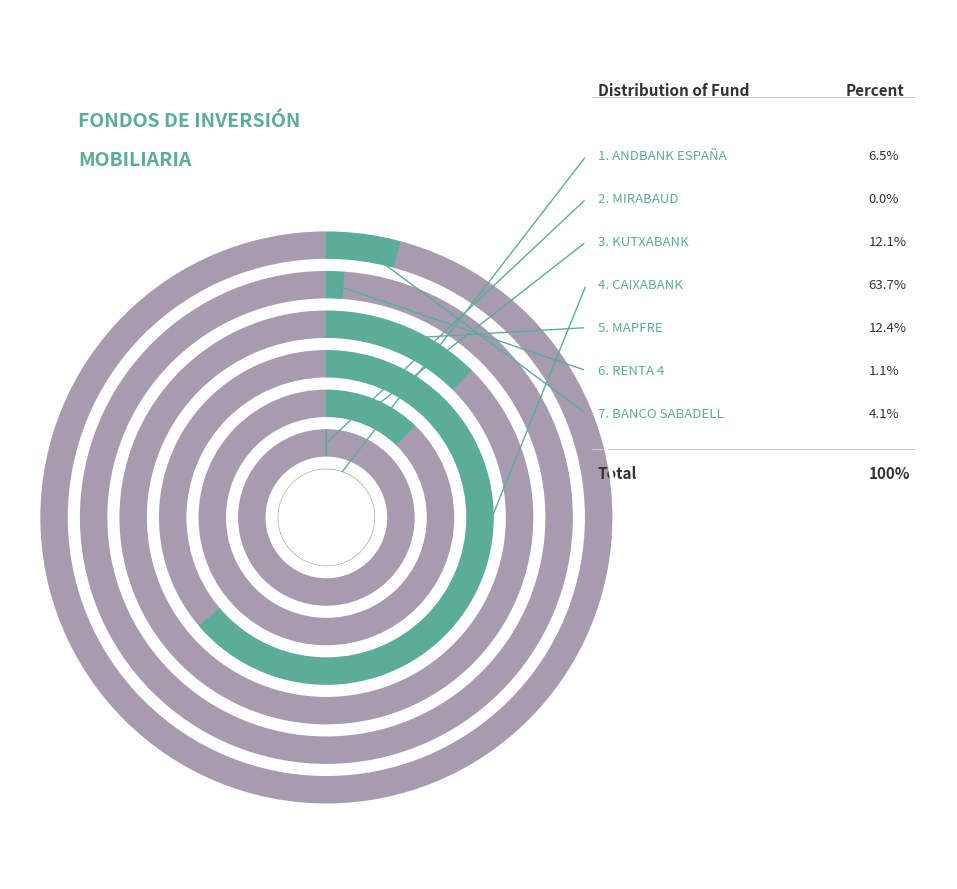

Count the number of slices in the pie.

7